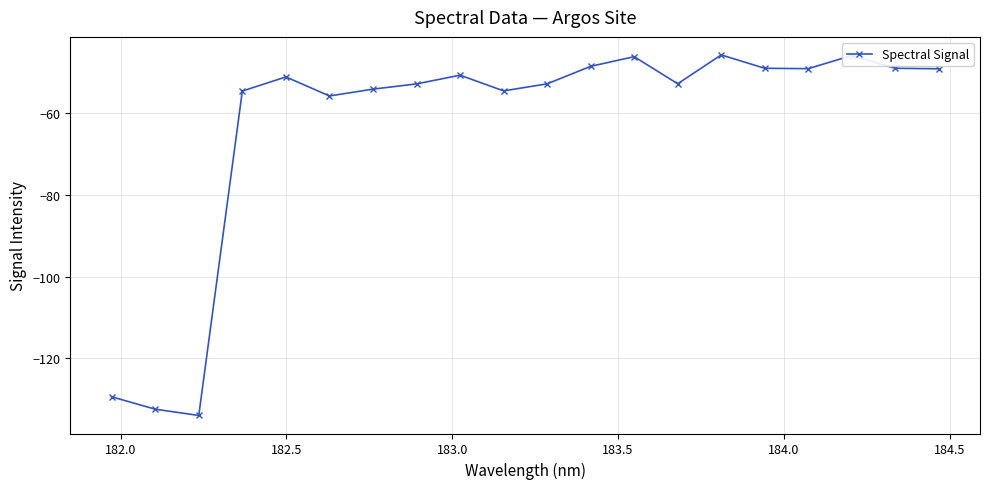

What is the smallest value displayed?

-134.0